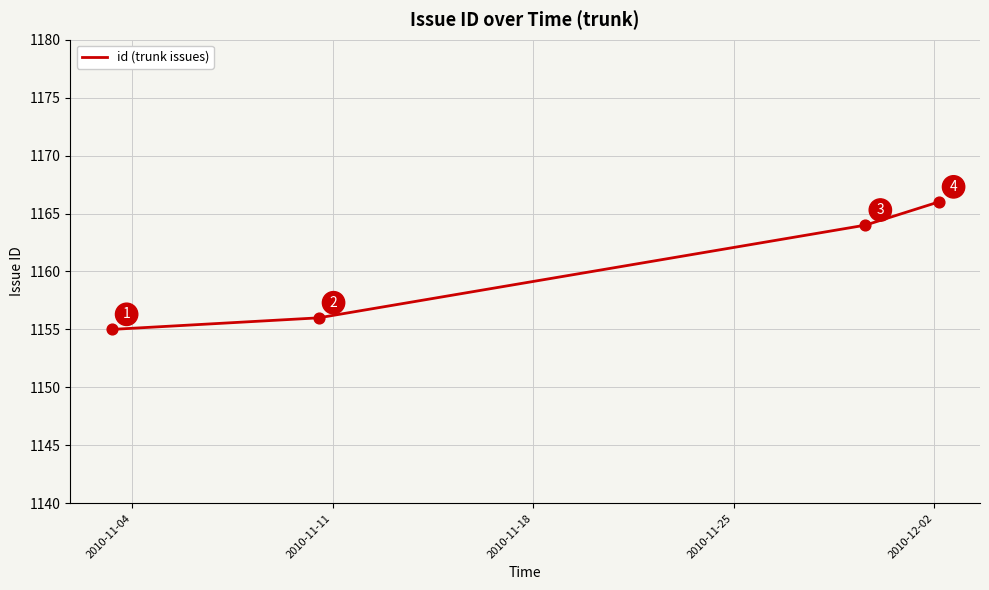

What is the difference between the maximum and minimum values?

11